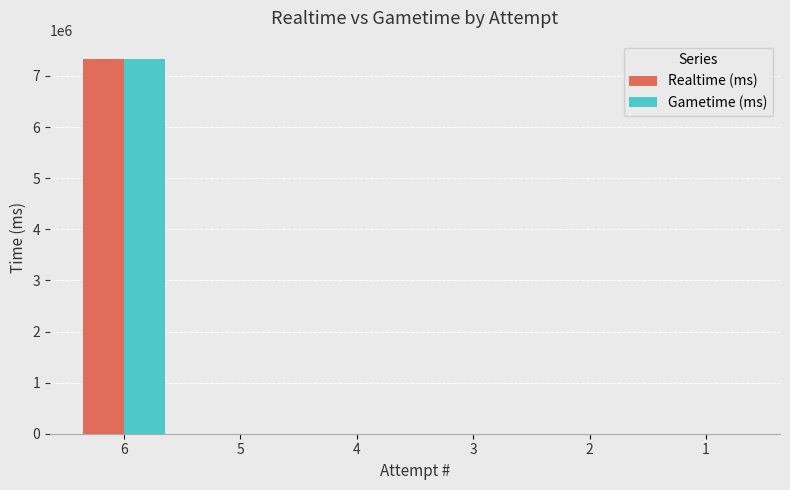

What is the maximum value shown in the chart?

7325145